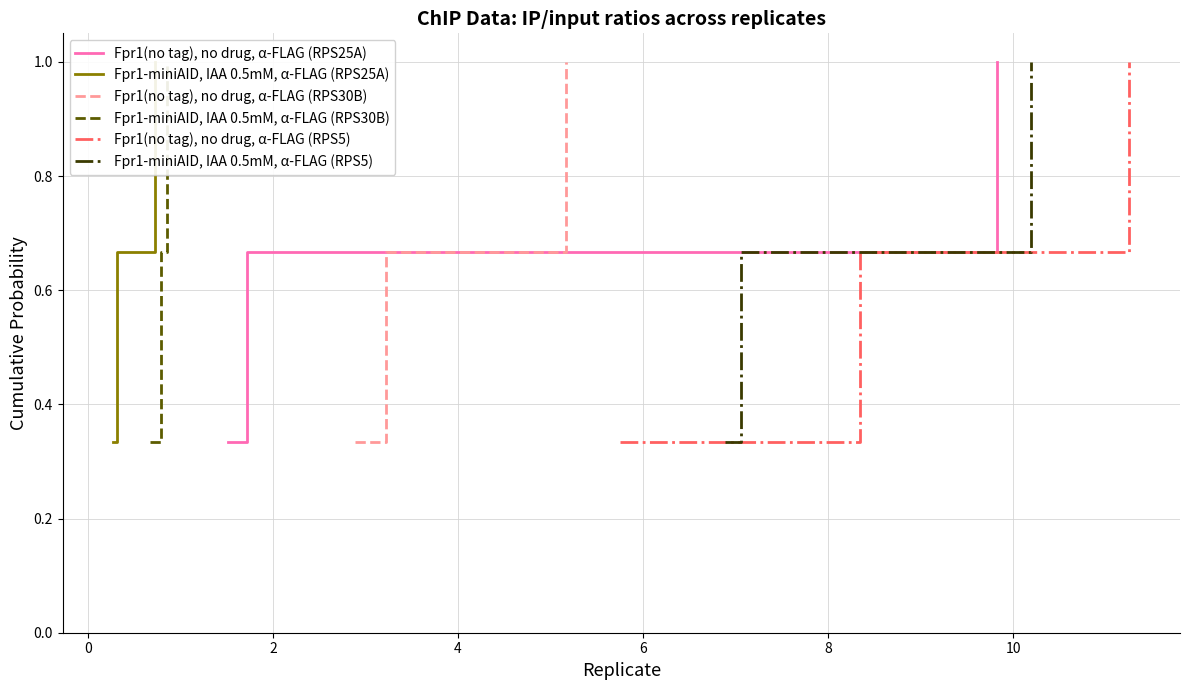

What is the sum of all Fpr1-miniAID, IAA 0.5mM, α-FLAG (RPS30B) values?

2.0